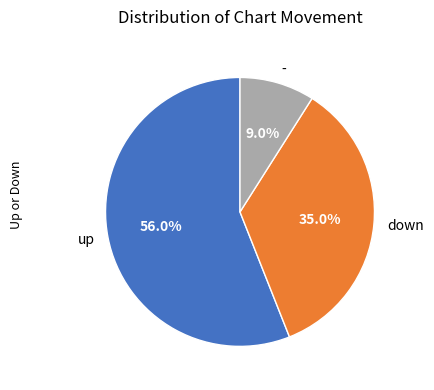

True or false: up accounts for 56% of the total.

True